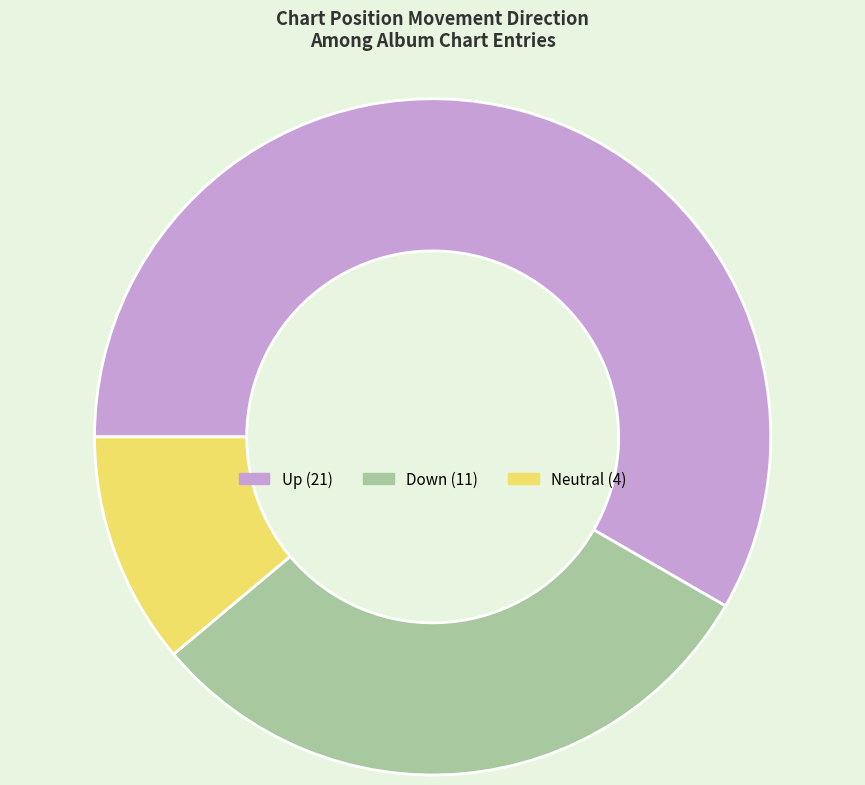

Is there any slice that represents more than half of the pie?

Yes